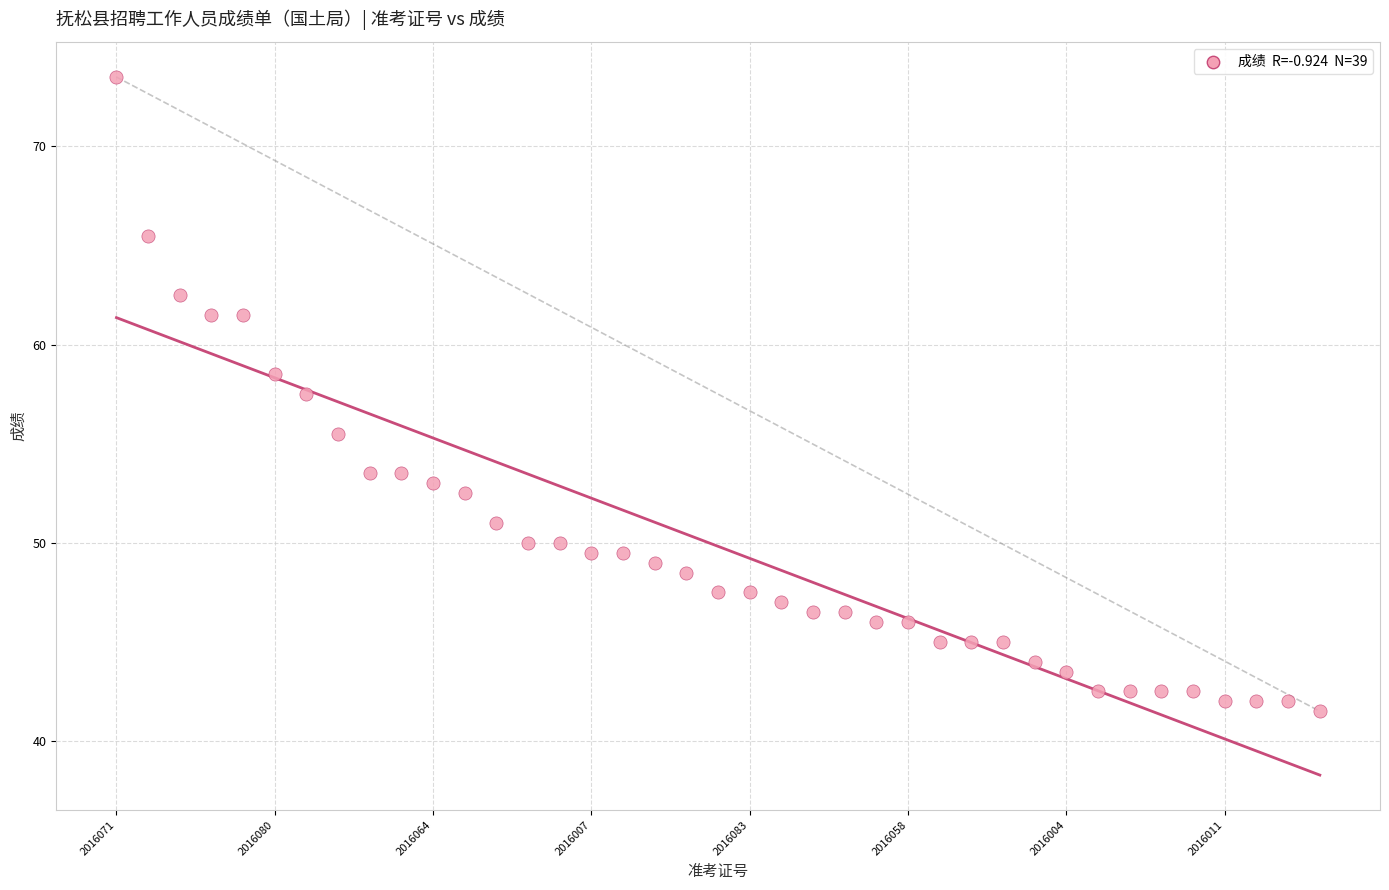

What Y value in the scatter plot is closest to 57?

57.5